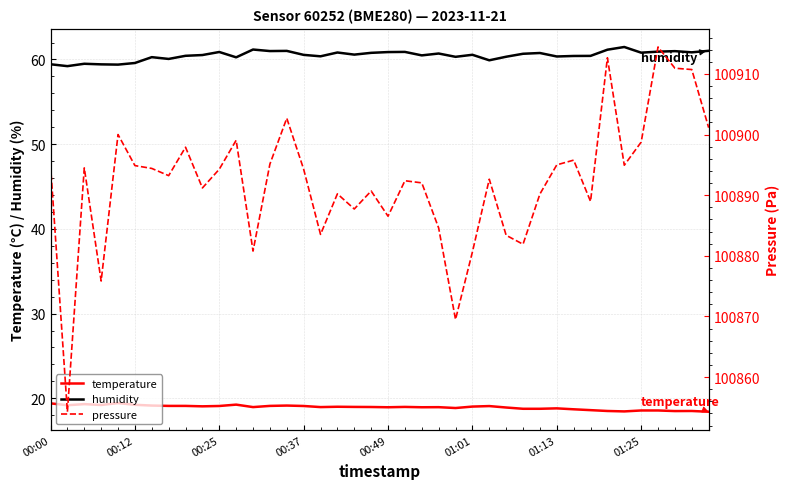

True or false: temperature has a value of 18.6 at 01:25.

True